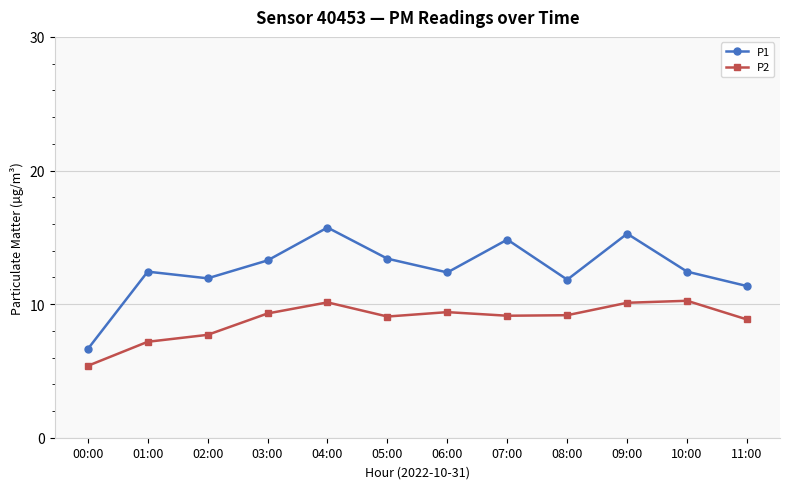

How many lines are shown in the chart?

2